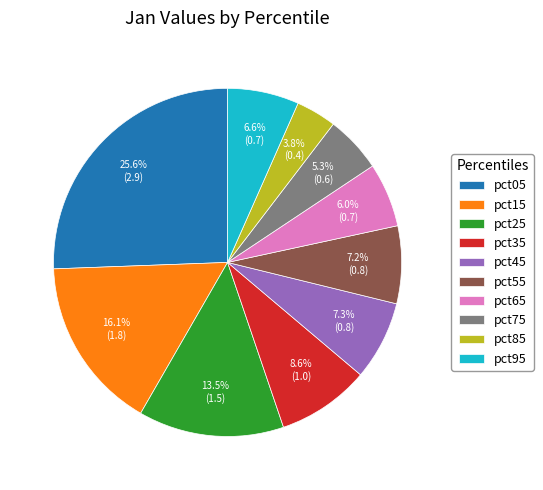

To the nearest percent, what portion does pct05 represent?

26%